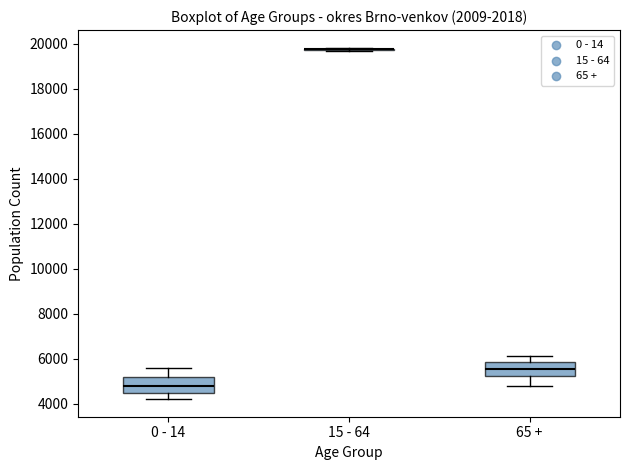

Where does the upper whisker of the box for 0 - 14 end on the y-axis? The values are not printed on the chart, so give them approximately, as read against the axis.

5600